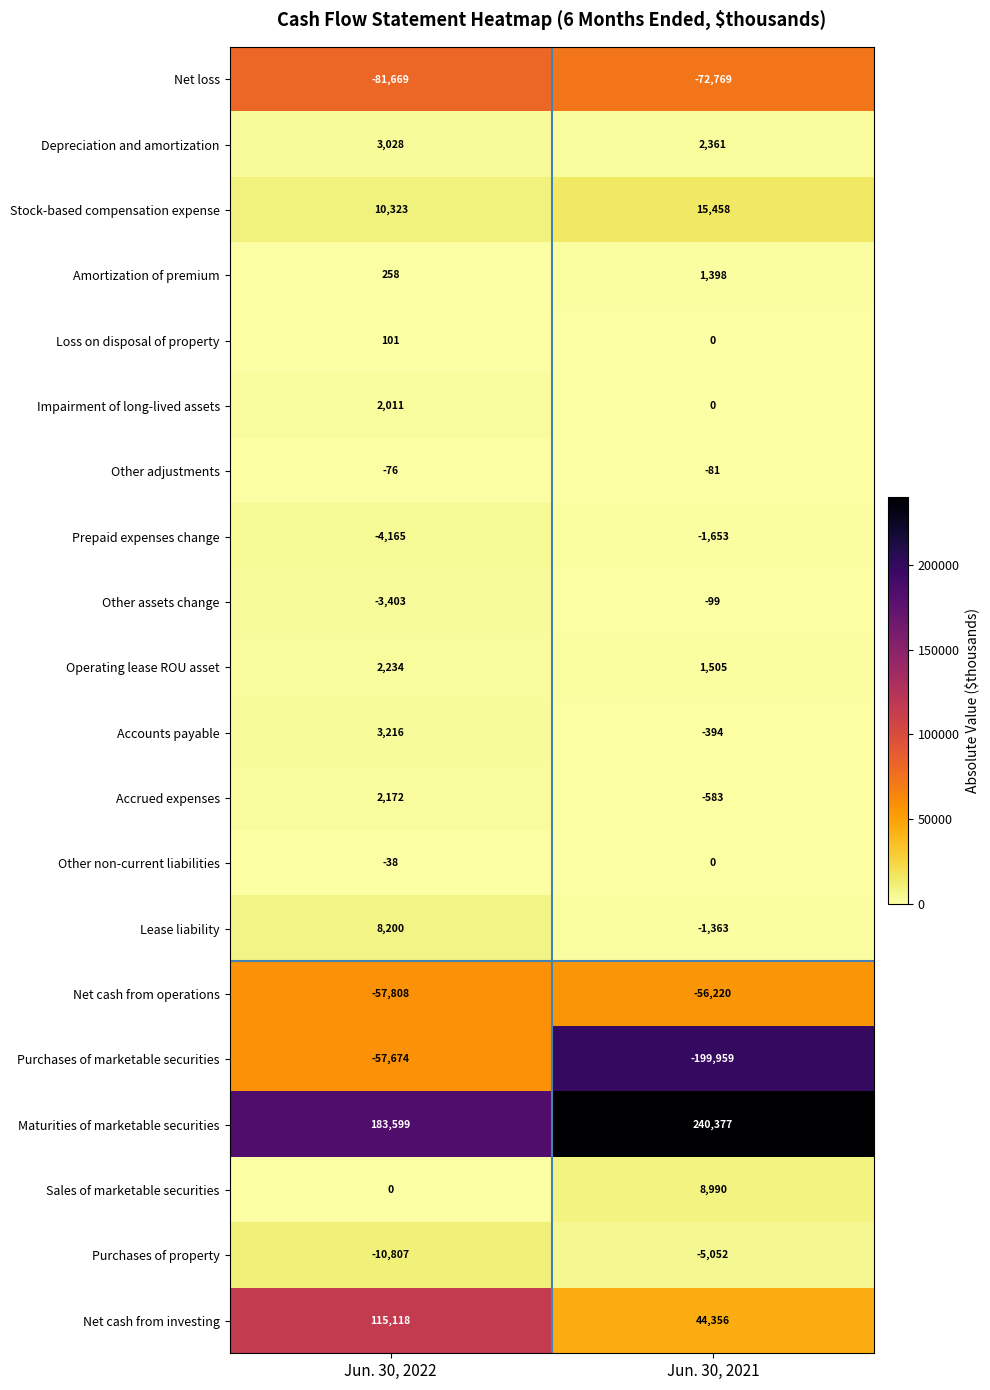

What is the average value of the Amortization of premium series?

828